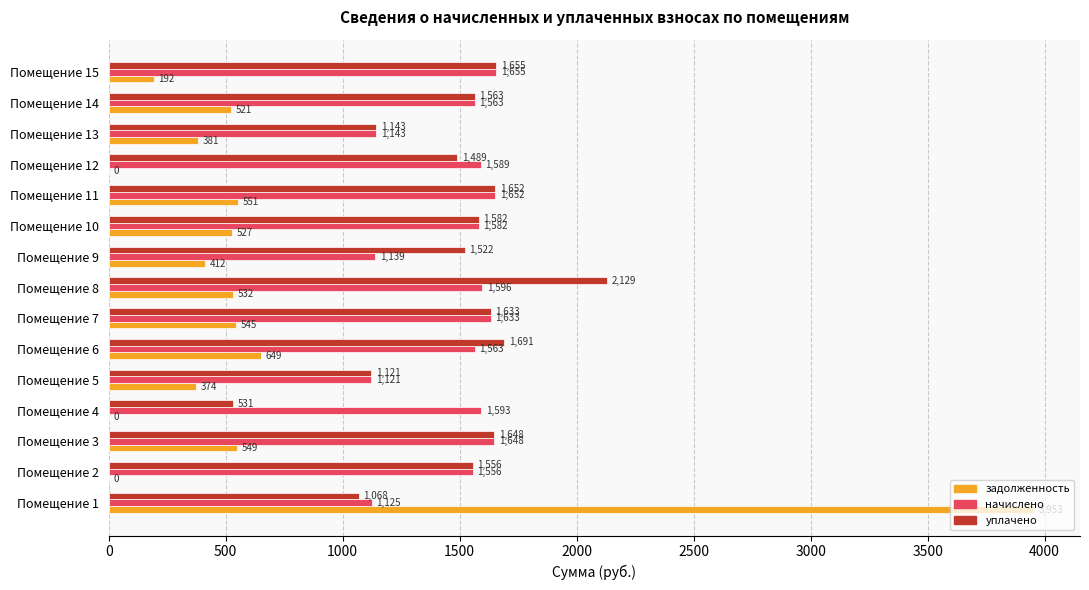

The задолженность series shows 85.5 at Помещение 9. True or false?

False